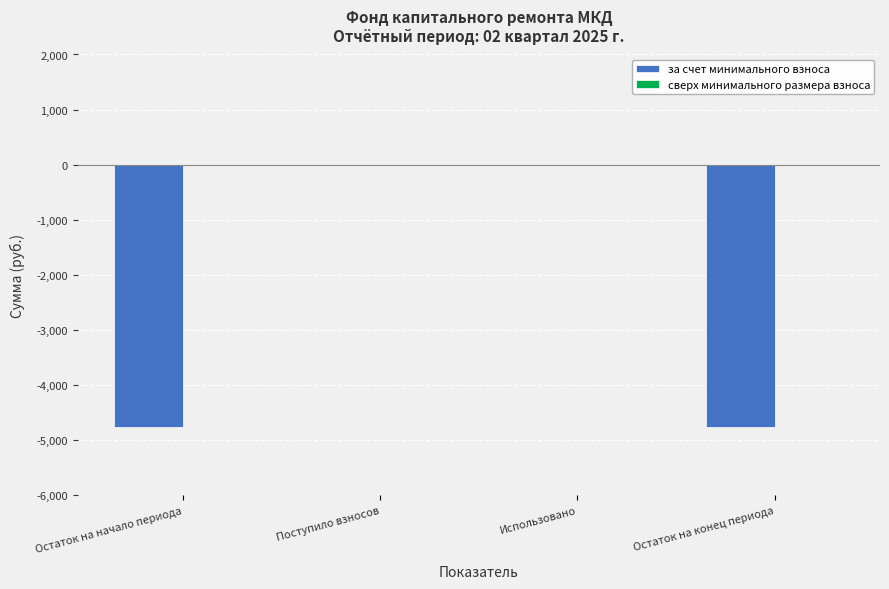

True or false: the data shows 1567.0 at Использовано.

False